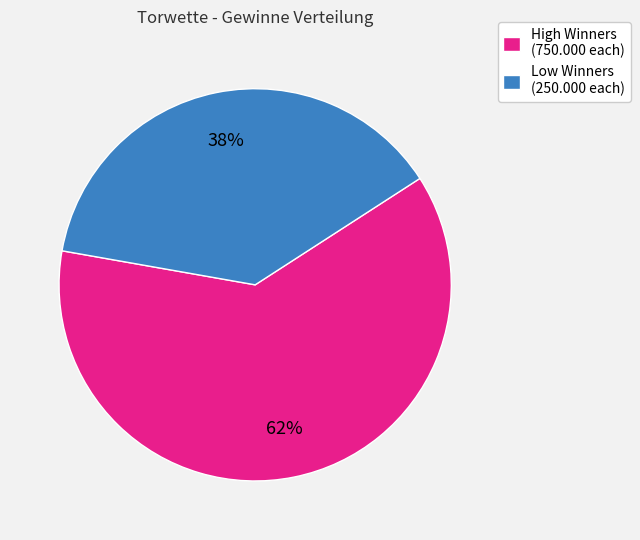

Is there any slice that represents more than half of the pie?

Yes